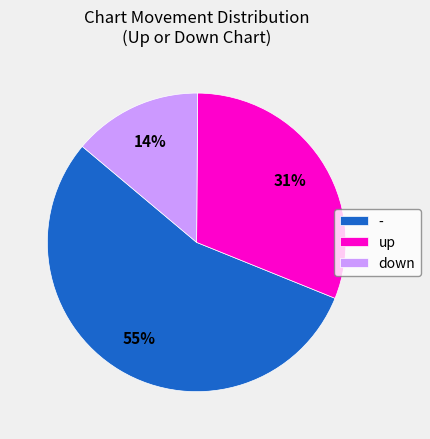

Do down and up together represent more than half of the pie?

No